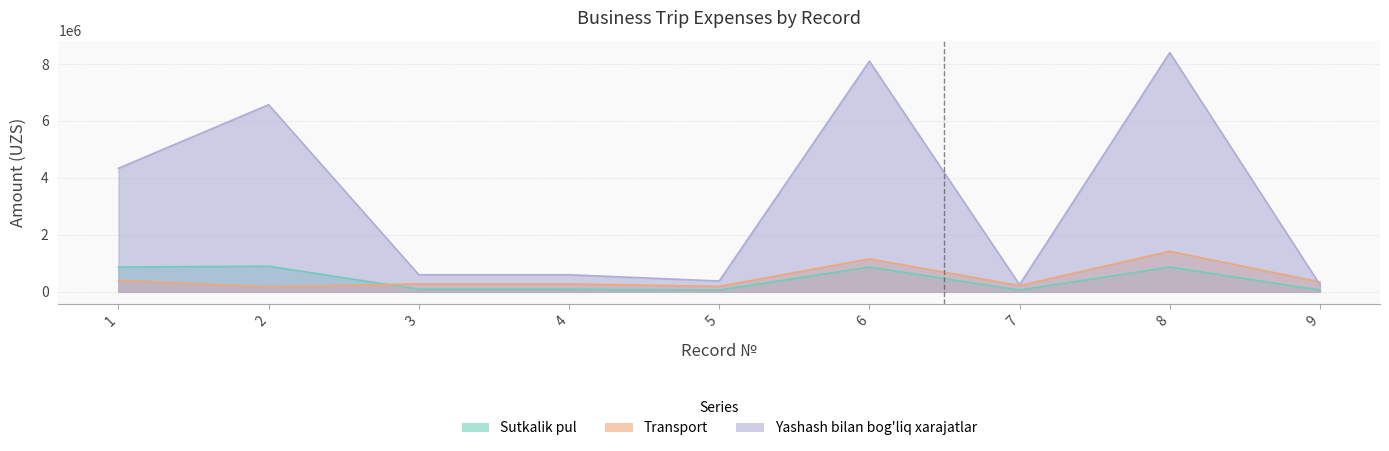

At which category does Yashash bilan bog'liq xarajatlar reach its first local valley?

5